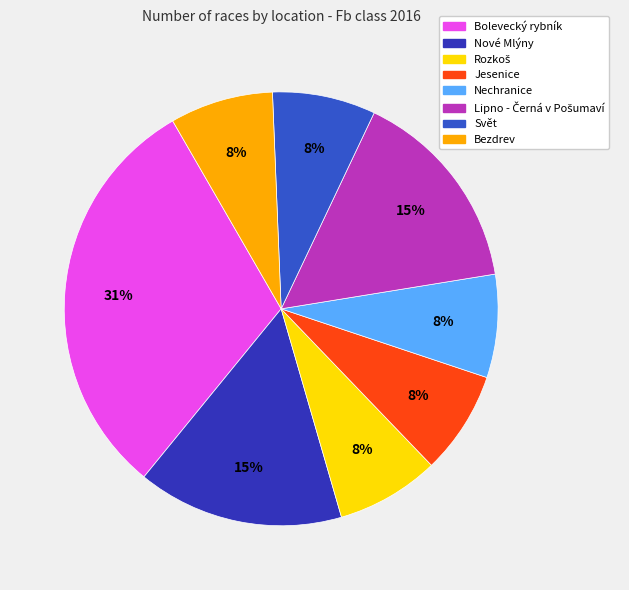

To the nearest percent, what is the difference between the largest and smallest slice percentages?

23%